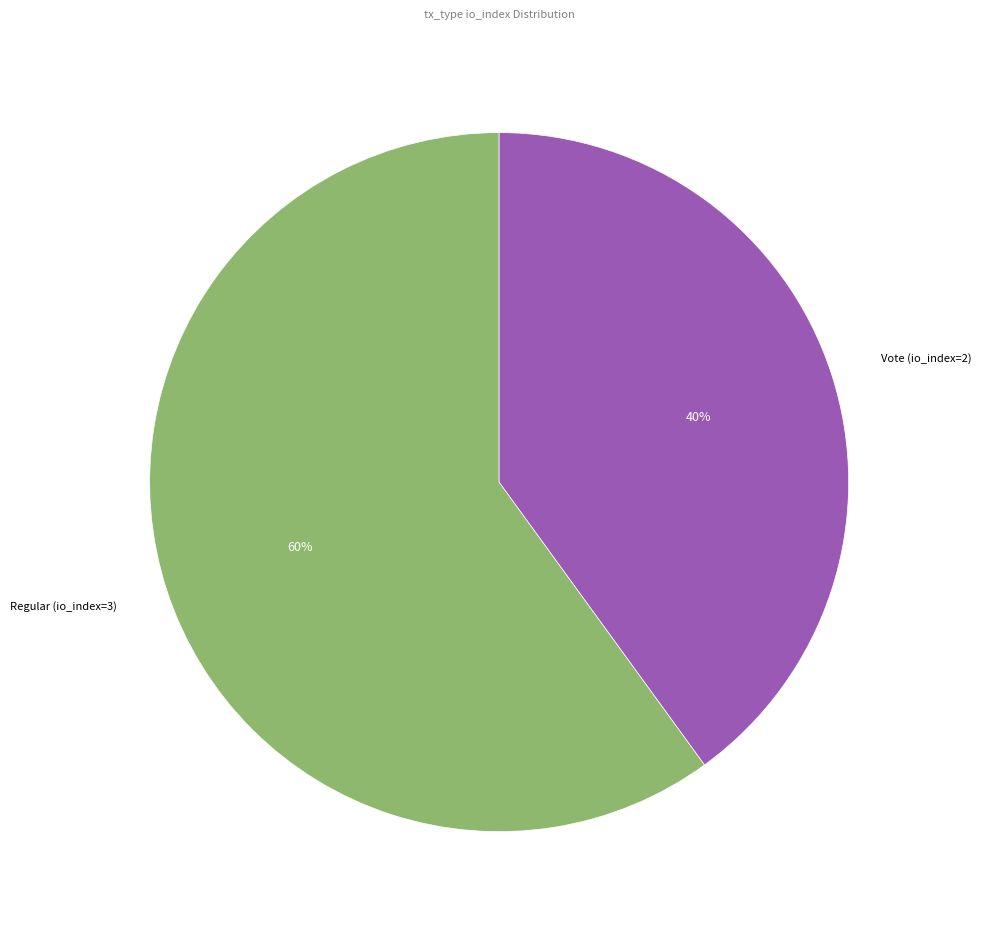

Is there a majority slice in this chart?

Yes